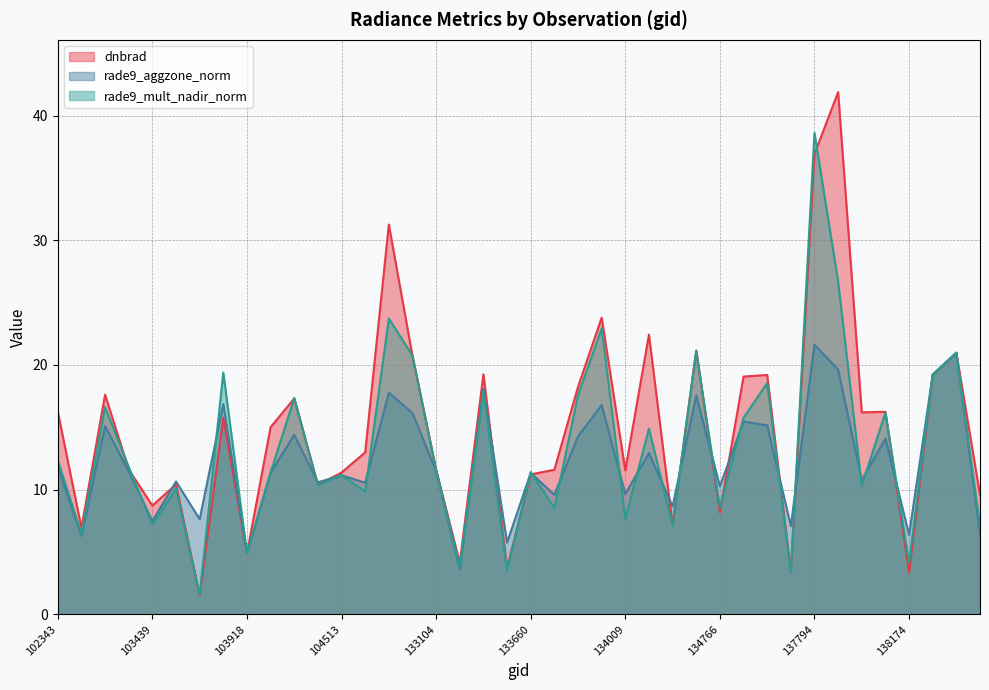

In rade9_aggzone_norm, how many points are higher than both neighbors (excluding endpoints)?

15